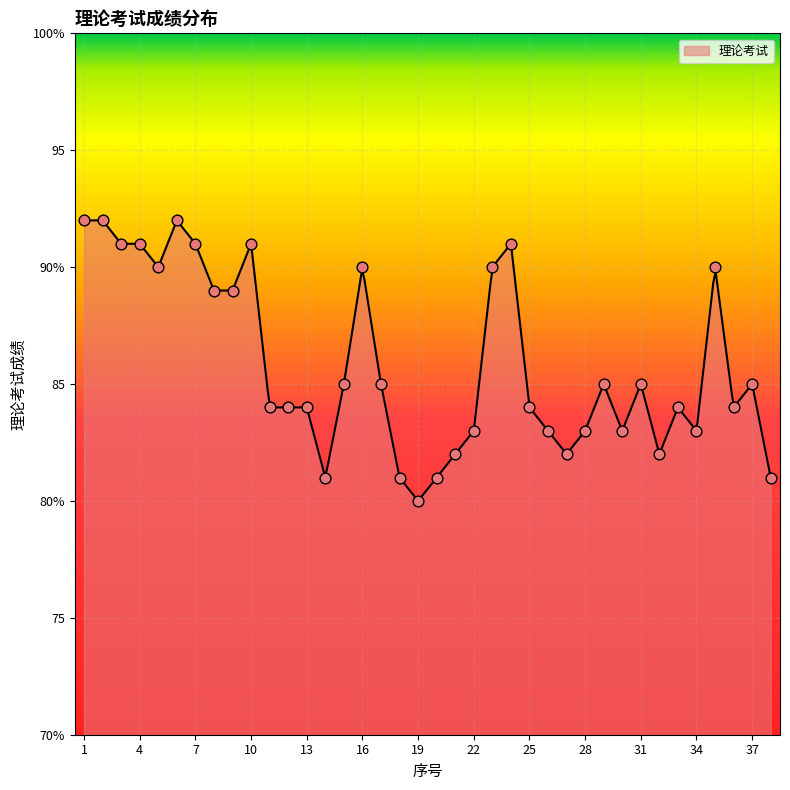

Which has a higher value, 27 or 31?

31